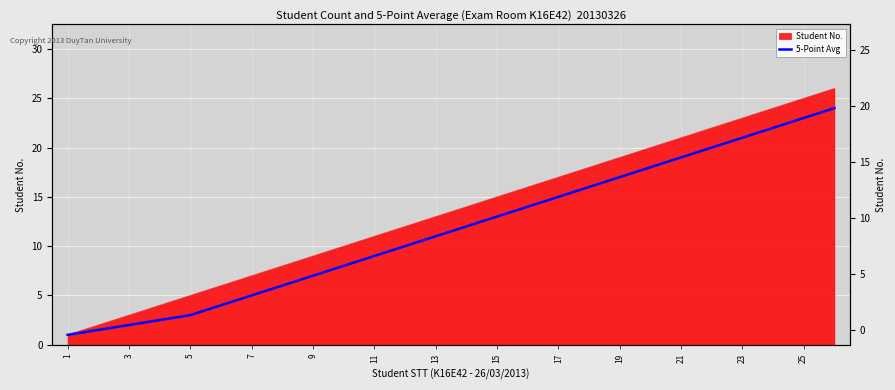

Reading left to right, list all the values displayed in this chart.

1.0	1.5	2.0	2.5	3.0	4.0	5.0	6.0	7.0	8.0	9.0	10.0	11.0	12.0	13.0	14.0	15.0	16.0	17.0	18.0	19.0	20.0	21.0	22.0	23.0	24.0